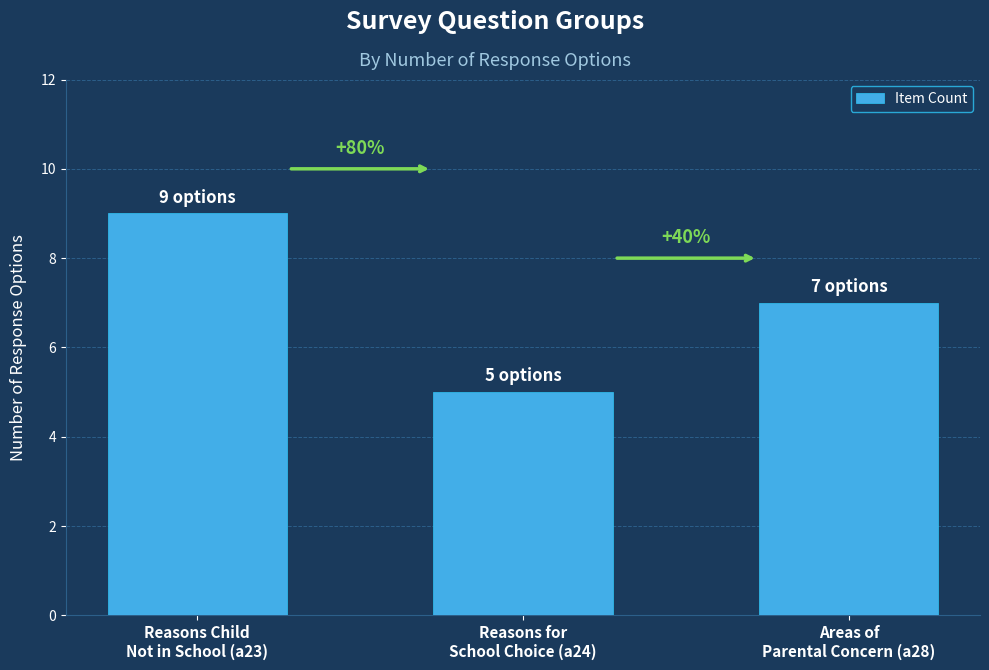

Does the chart contain any negative values?

No